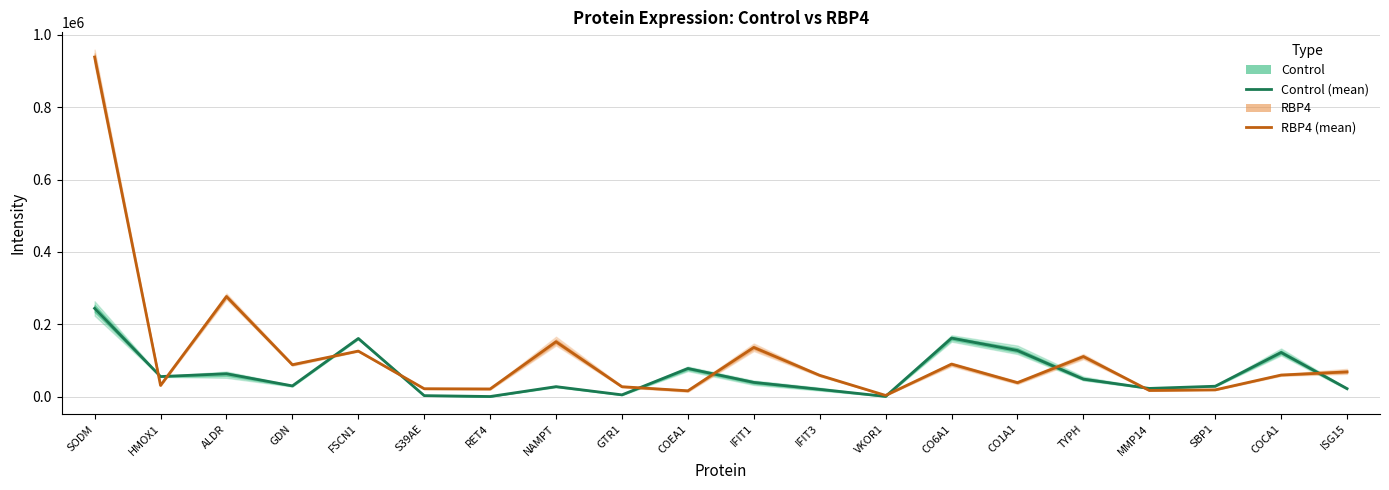

Which has a higher value, SBP1 or TYPH?

TYPH